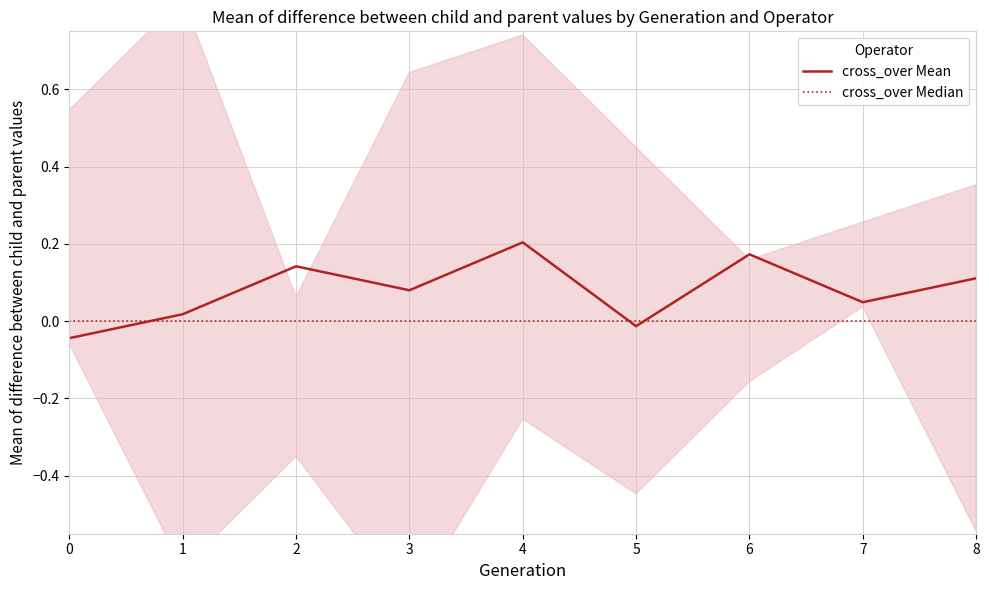

True or false: cross_over Median has a value of 0.0 at 5.

True